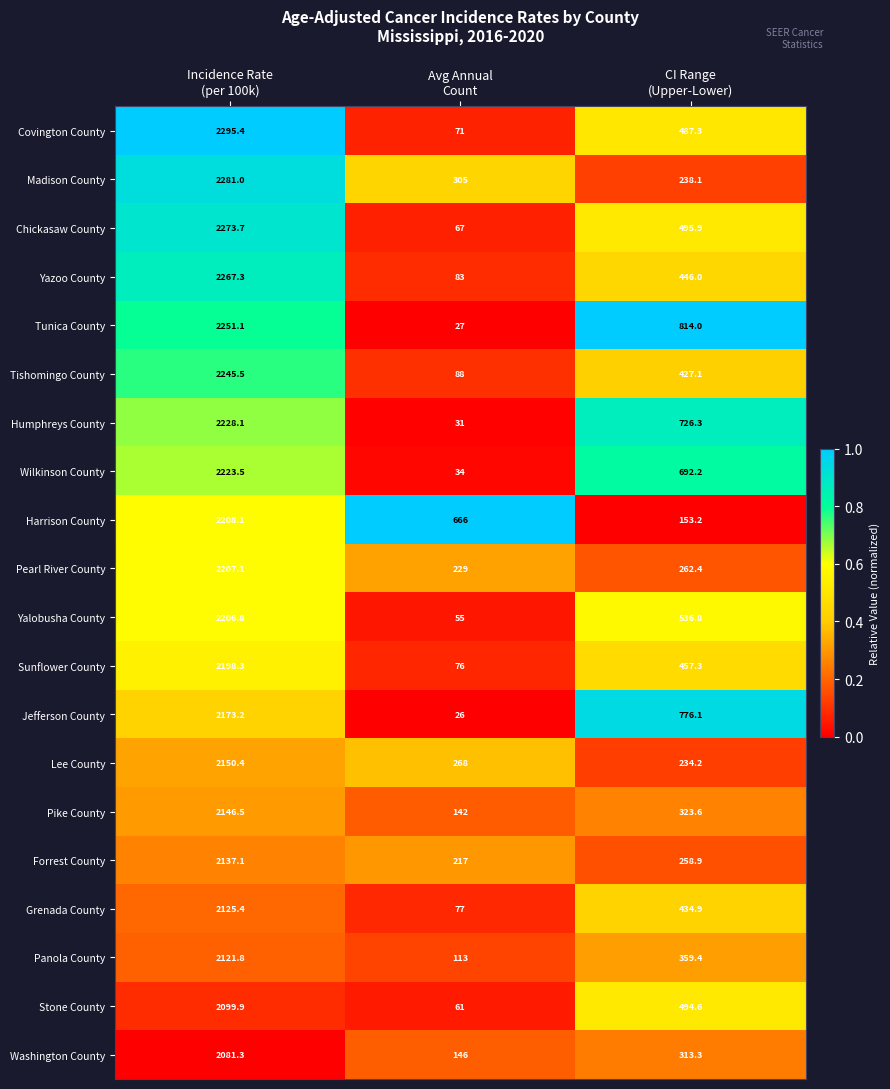

What is the maximum value shown in the chart?

2295.4